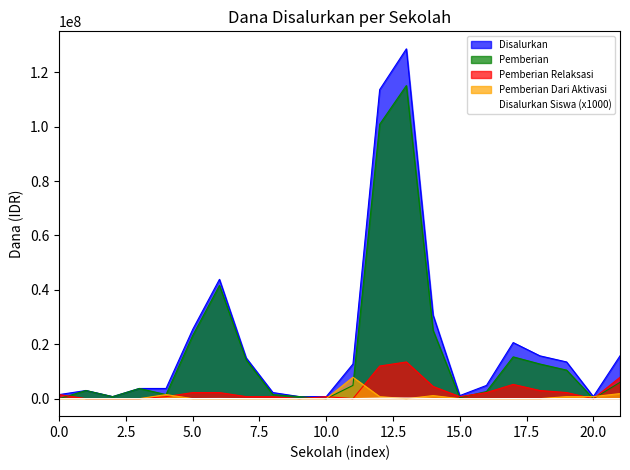

Where is Disalurkan_Siswa nearest to the value 108000?

SMP ISLAM PERMATA HATI